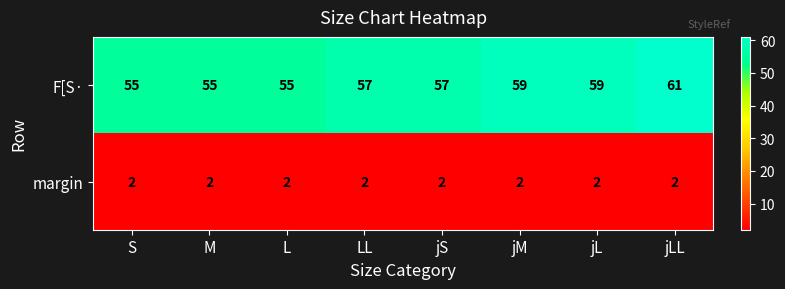

What is the spread (max minus min) of values at jM?

57